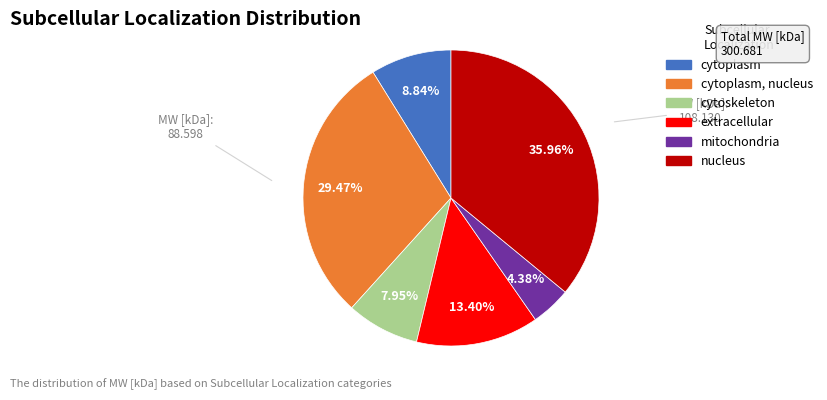

Is there any slice that represents more than half of the pie?

No